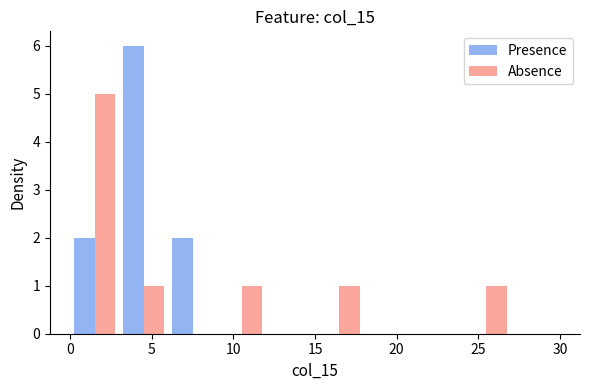

Reading left to right, list every range on the x-axis with the height of the bar of each series over it. The values are not printed on the chart, so give them approximately, as read against the axis.

0 to 3: Presence=2	Absence=5
3 to 6: Presence=6	Absence=1
6 to 9: Presence=2	Absence=0
9 to 12: Presence=0	Absence=1
12 to 15: Presence=0	Absence=0
15 to 18: Presence=0	Absence=1
18 to 21: Presence=0	Absence=0
21 to 24: Presence=0	Absence=0
24 to 27: Presence=0	Absence=1
27 to 30: Presence=0	Absence=0